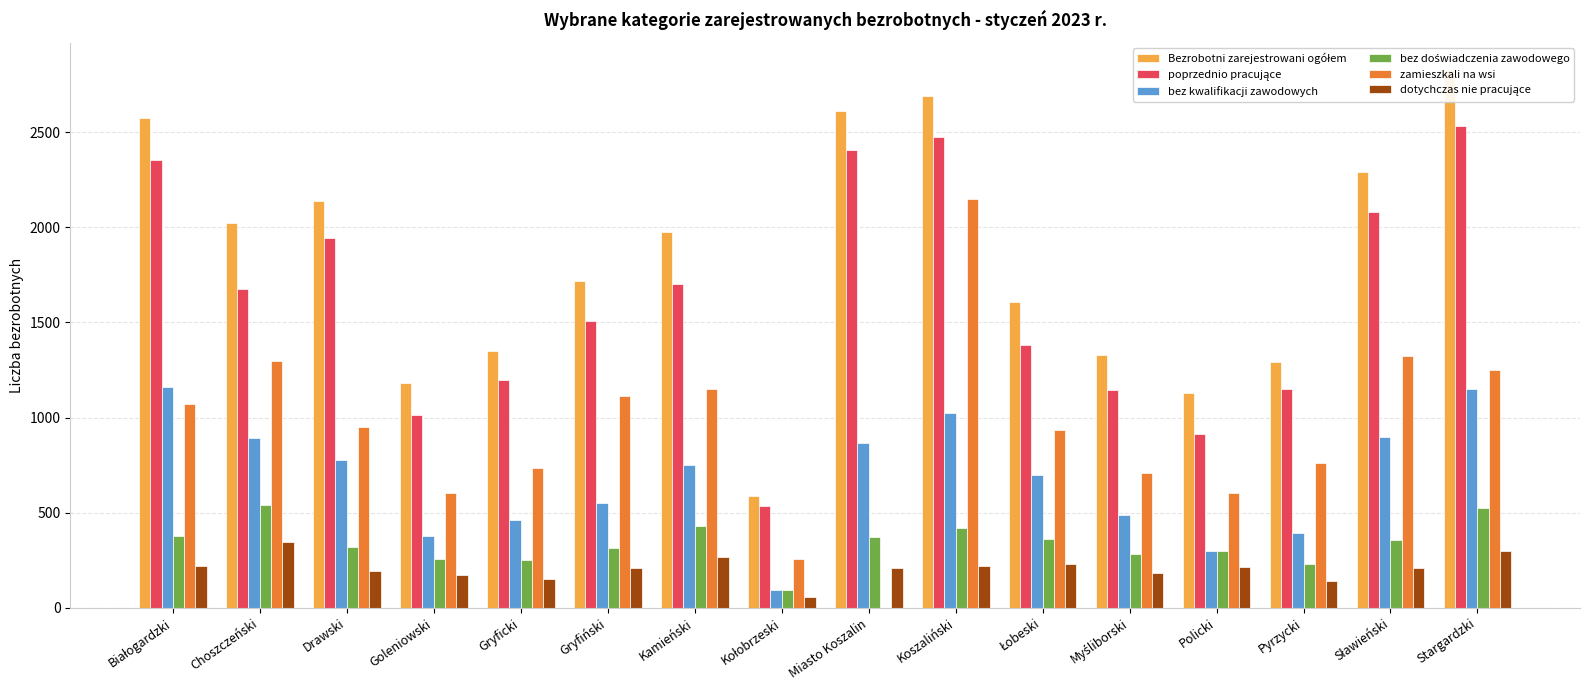

Which series has the widest spread of values?

Bezrobotni zarejestrowani ogółem